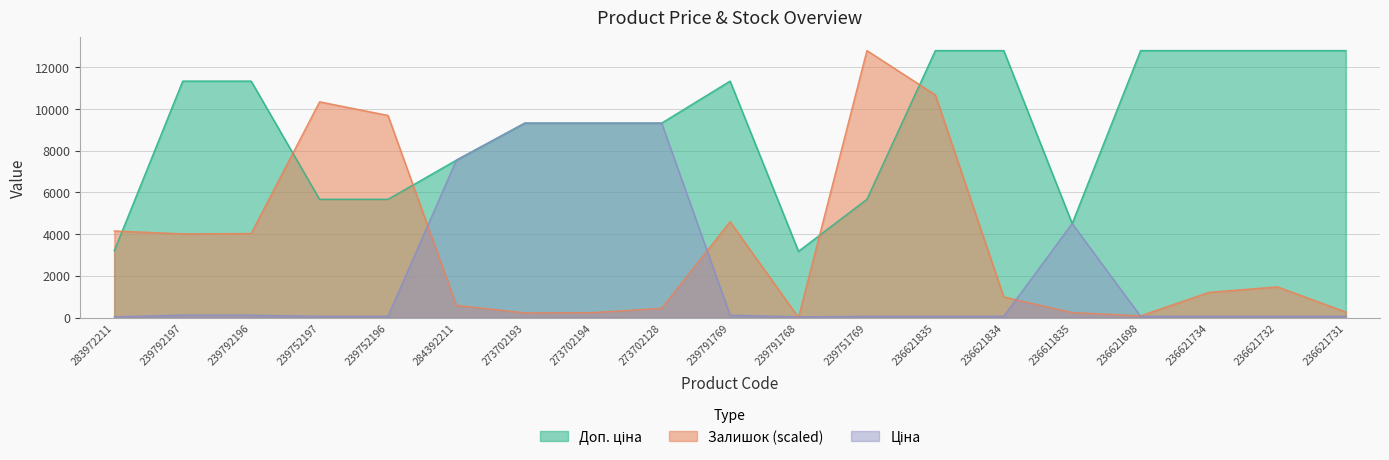

What is the total value across all series at 236621835?

23529.1